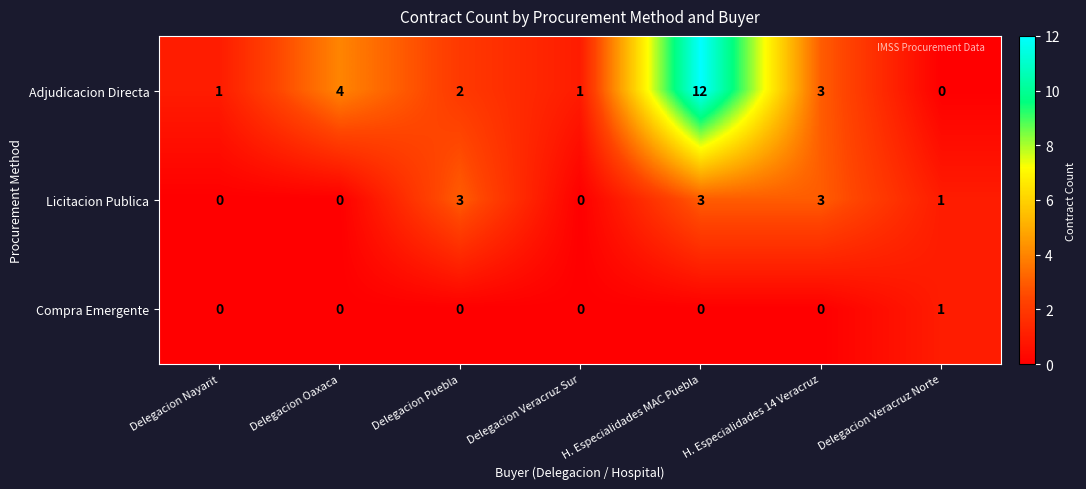

Is it true that Licitacion Publica equals 1 at Delegacion Veracruz Norte?

True